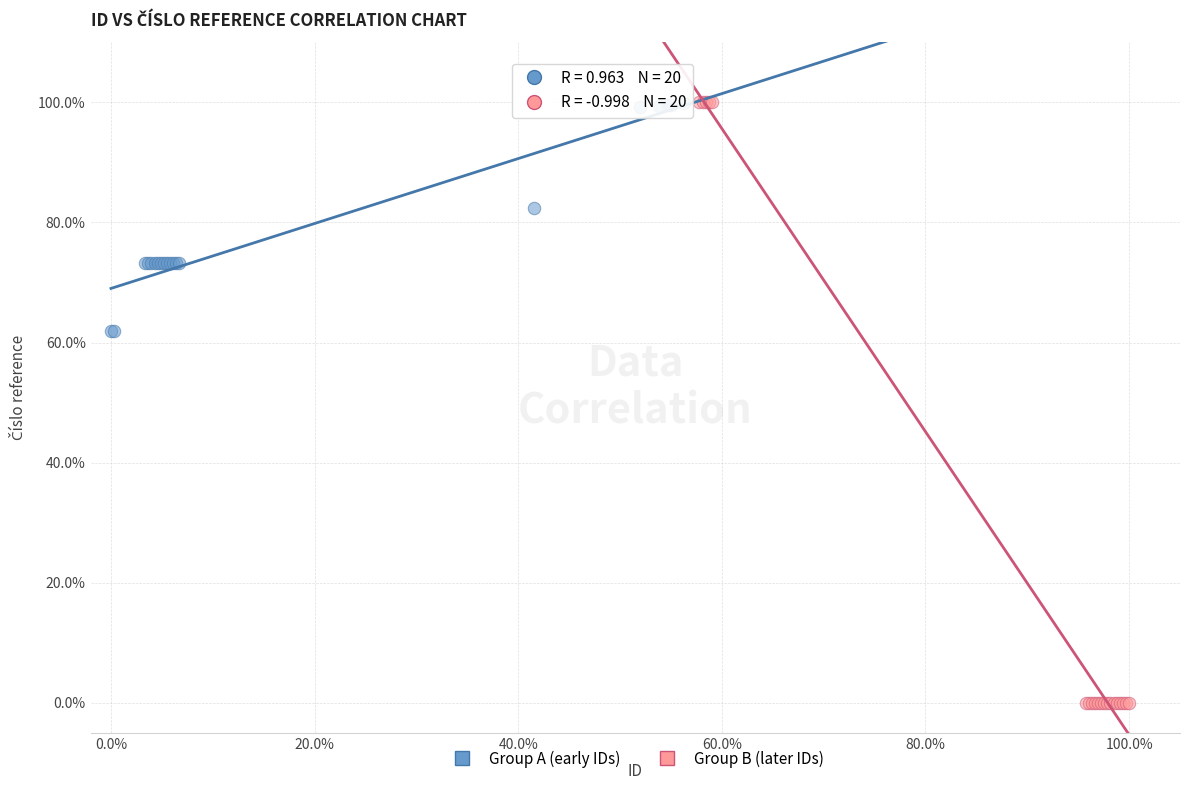

Which series has the widest spread of Y values?

Group B (later IDs)